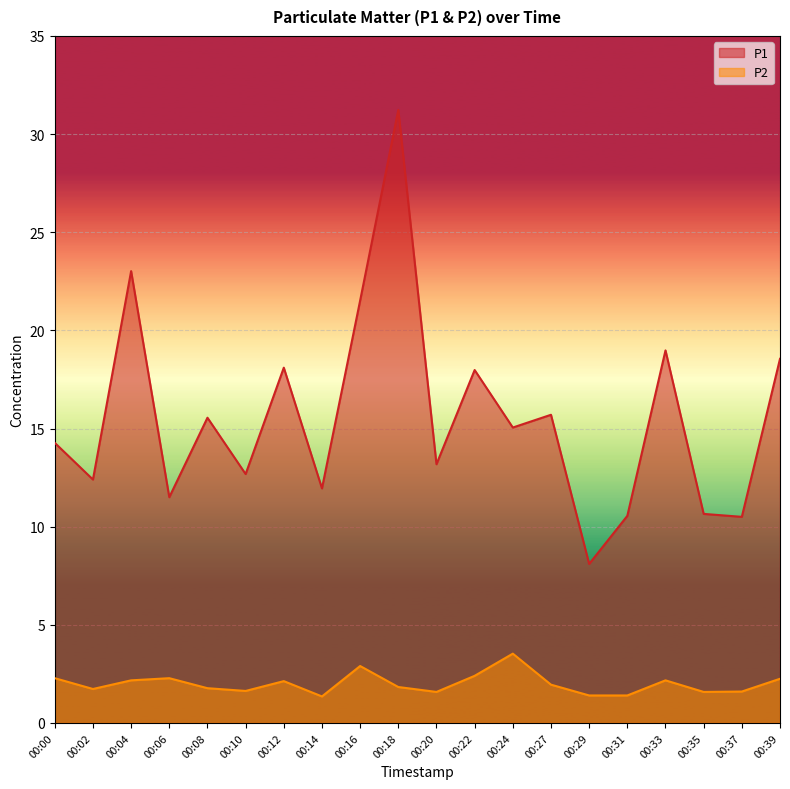

What is the sum of all P1 values?

311.5